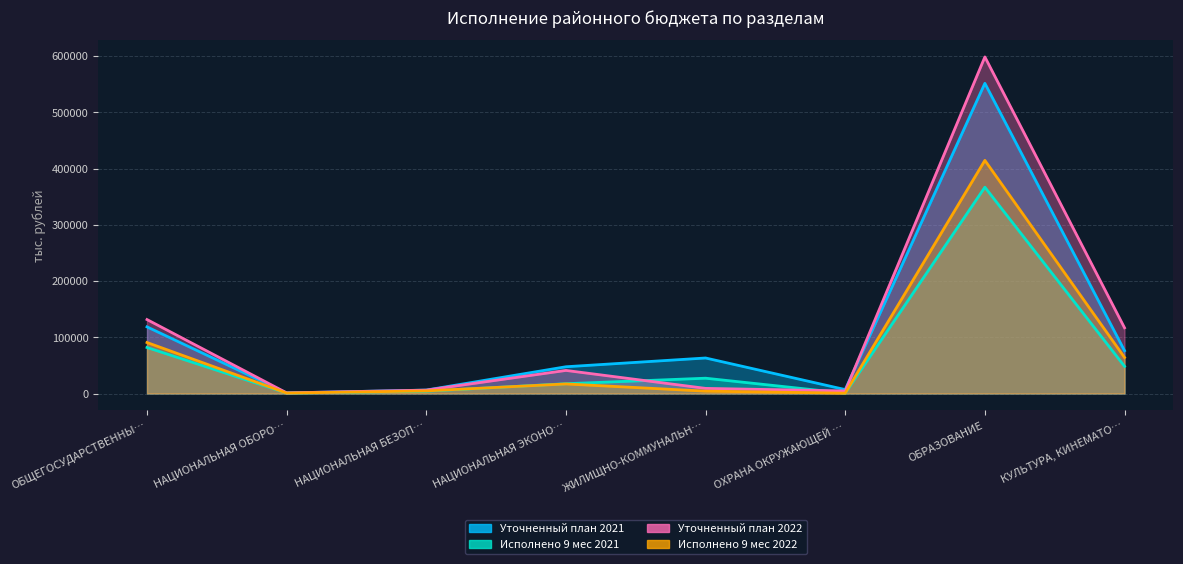

What is the sum of all Уточненный план 2021 values?

870925.0